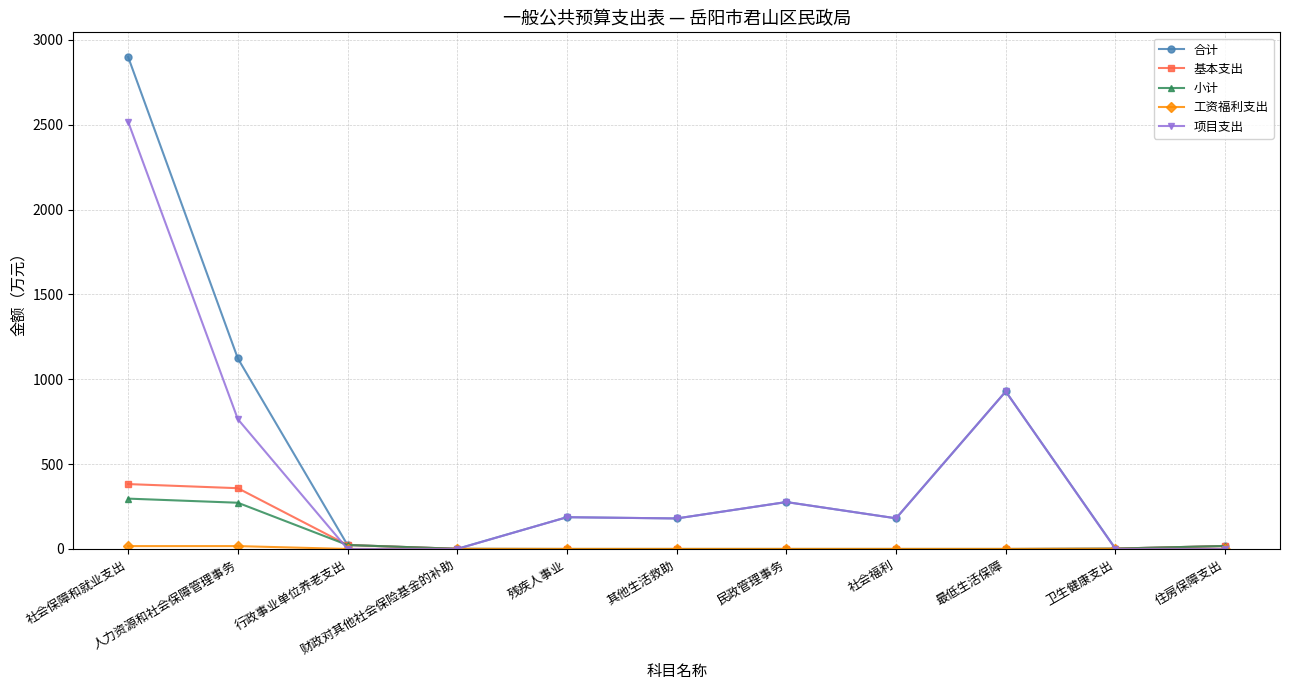

Which series has the widest spread of values?

合计